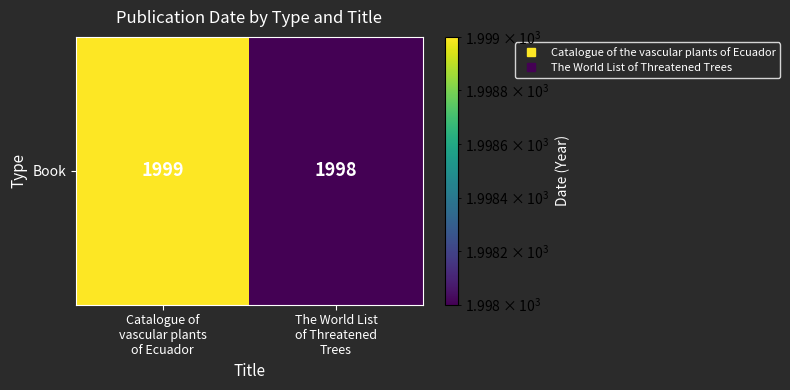

The value at Catalogue of
vascular plants
of Ecuador is 1999. True or false?

True